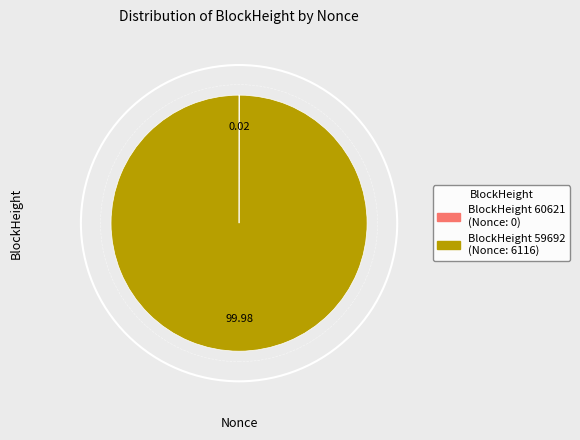

Is there any slice that represents more than half of the pie?

Yes